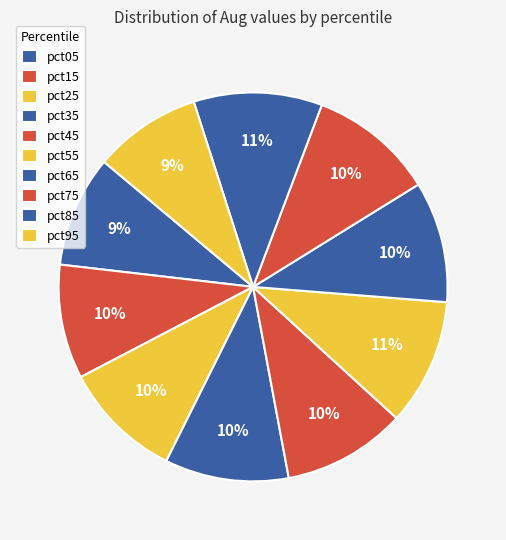

Which category has the smallest portion of the pie?

pct95